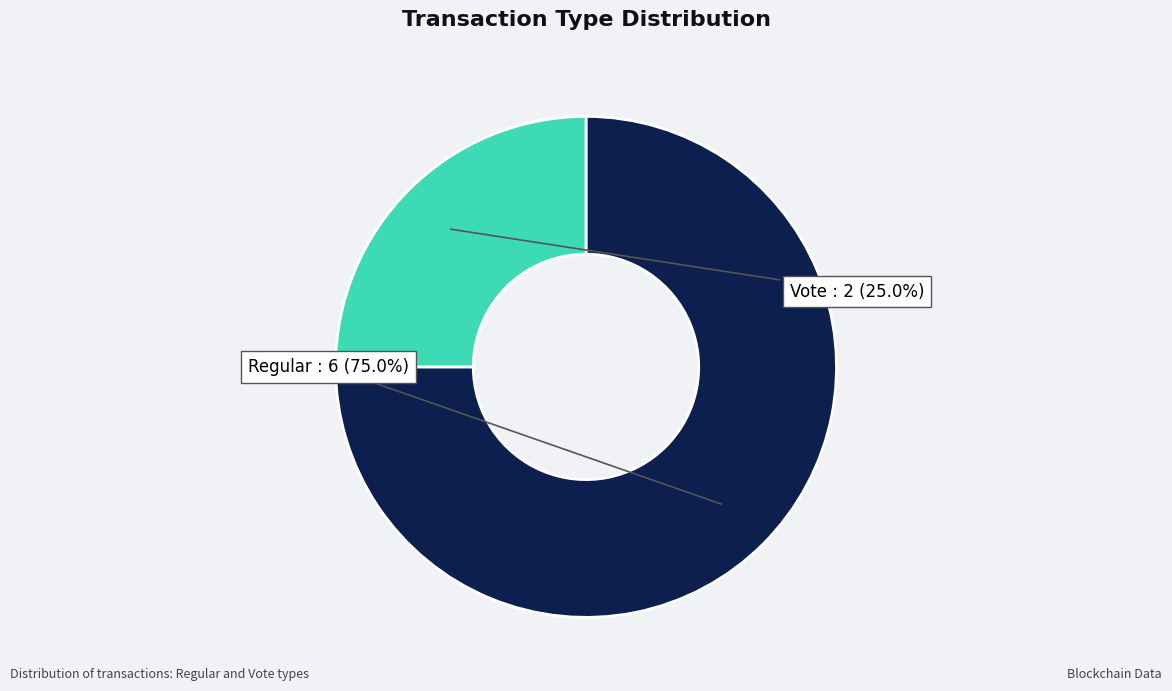

To the nearest percent, what is the difference between the largest and smallest slice percentages?

50%